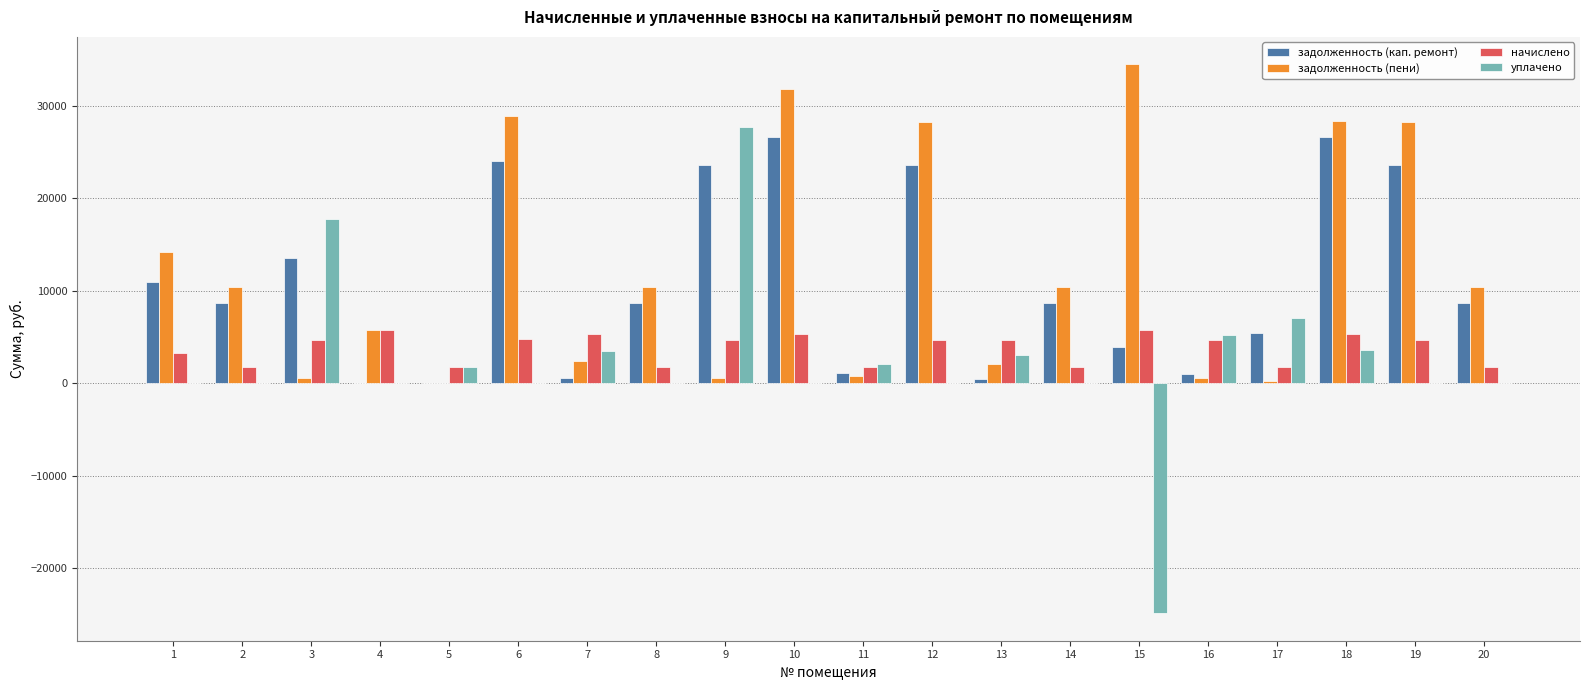

Are the bars horizontal?

No